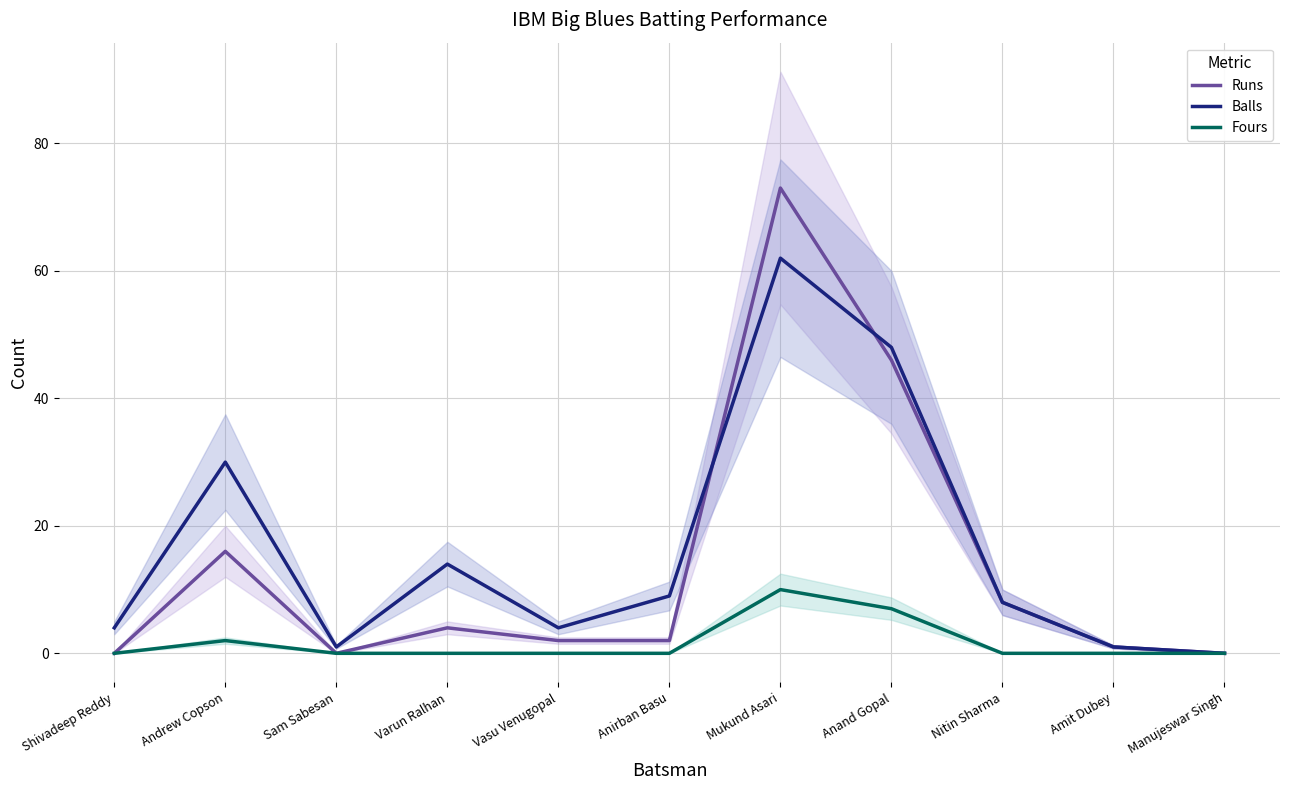

How many distinct data groups are displayed?

3